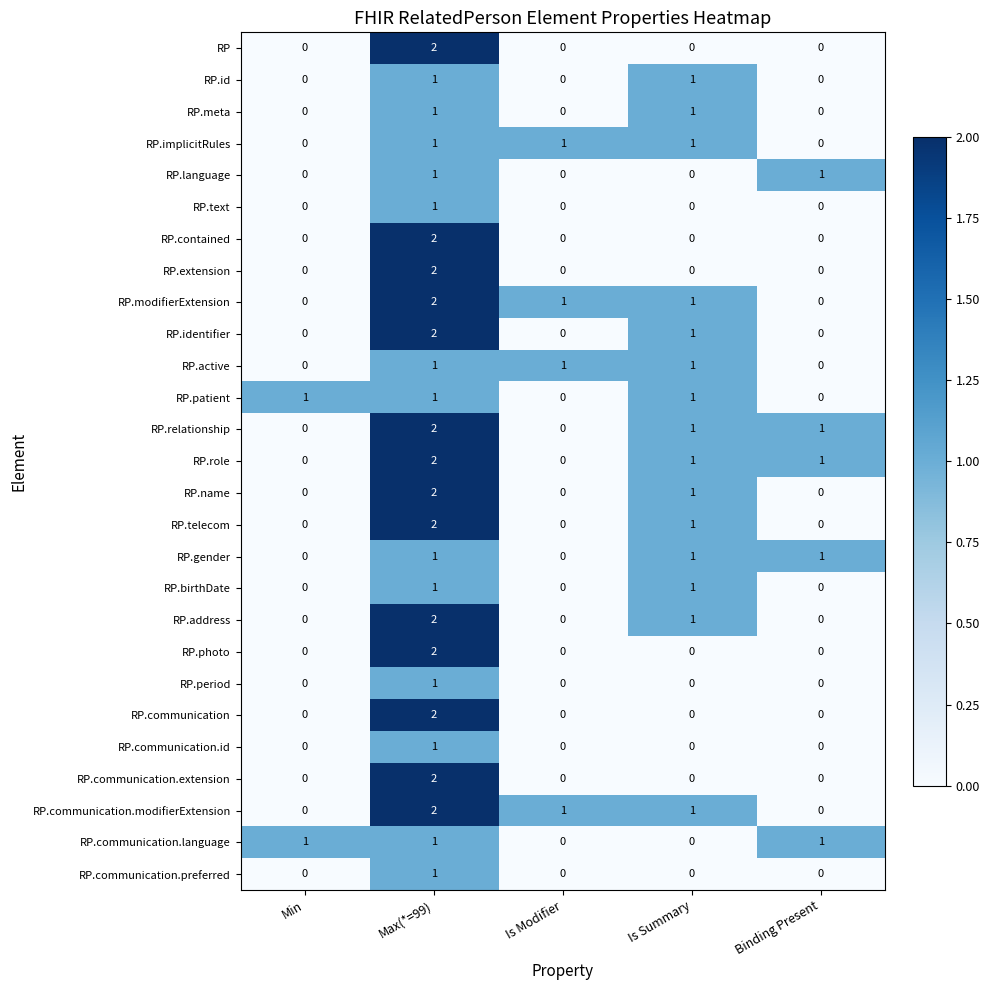

Count the number of categories in the chart.

5